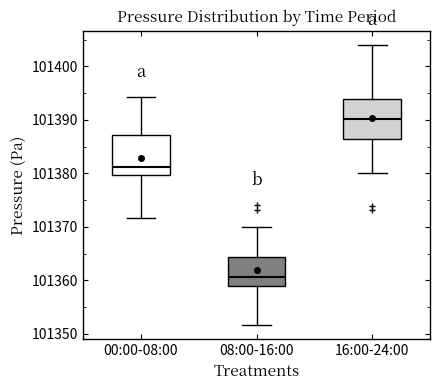

Reading left to right, transcribe this box plot: for each box, give where its median line is, the range the box spans, and where its two whiskers end, as read against the y-axis. The values are not printed on the chart, so give them approximately, as read against the axis.

00:00-08:00: median 101381, box 101380 to 101387, whiskers 101372 to 101394
08:00-16:00: median 101361, box 101359 to 101364, whiskers 101352 to 101370
16:00-24:00: median 101390, box 101387 to 101394, whiskers 101380 to 101404